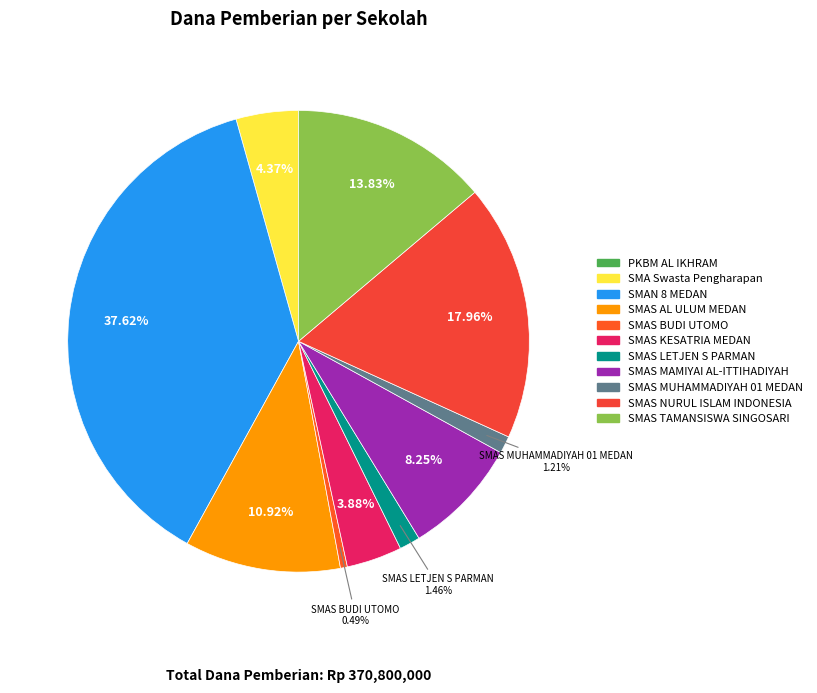

What is the total percentage of SMAS KESATRIA MEDAN and SMAS LETJEN S PARMAN?

5.3%